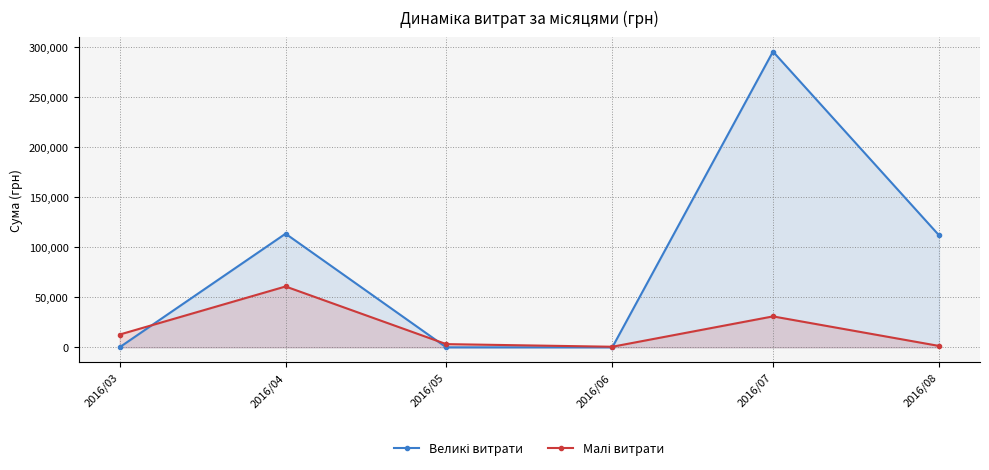

What is the lowest value of the Малі витрати series?

600.0